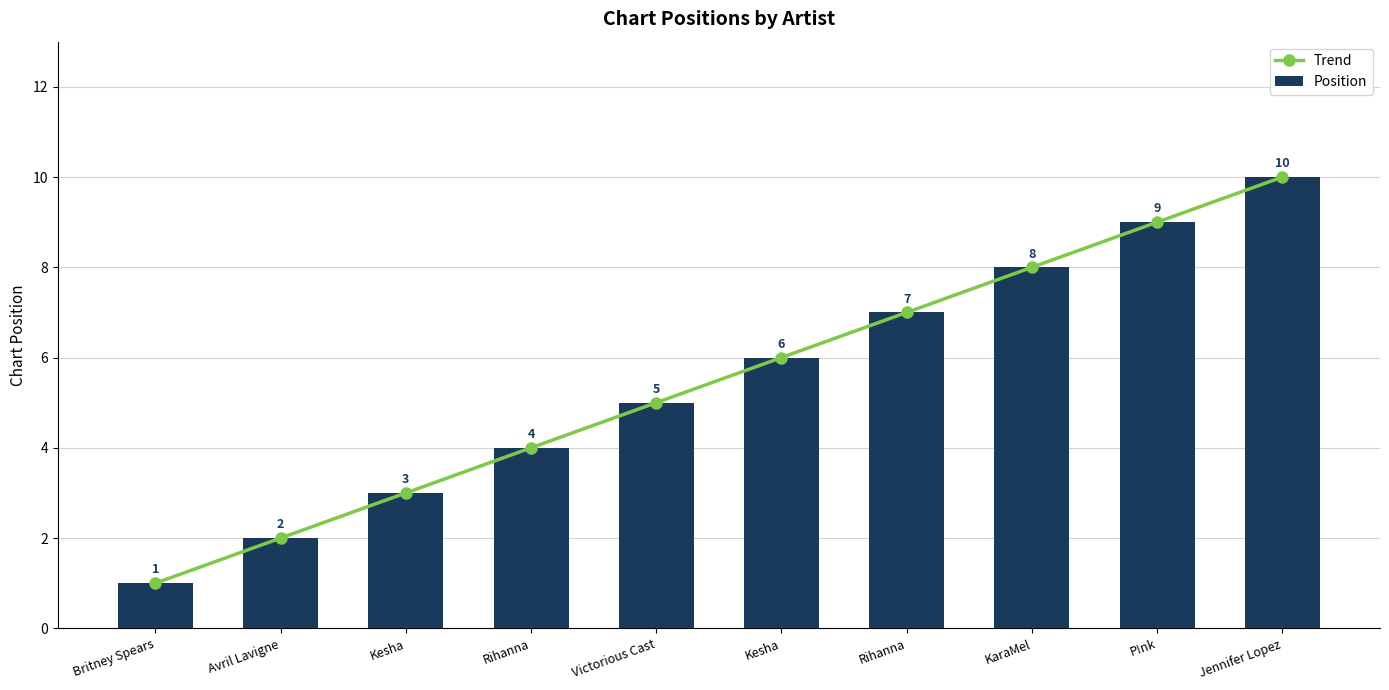

What is the label of the 2nd bar from the right?

P!nk